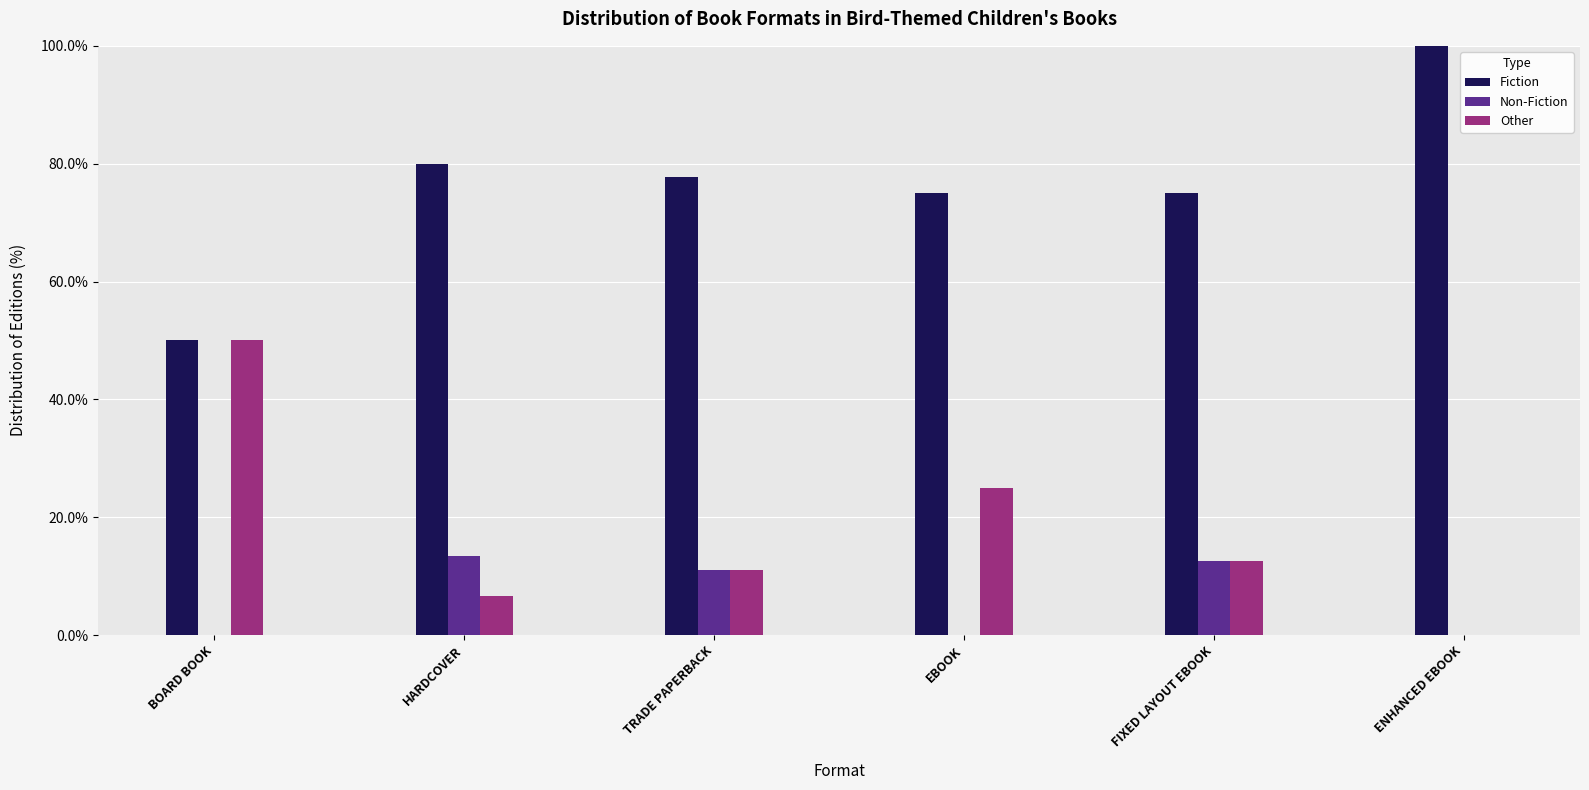

What is the sum of the Fiction values at HARDCOVER and TRADE PAPERBACK?

157.8